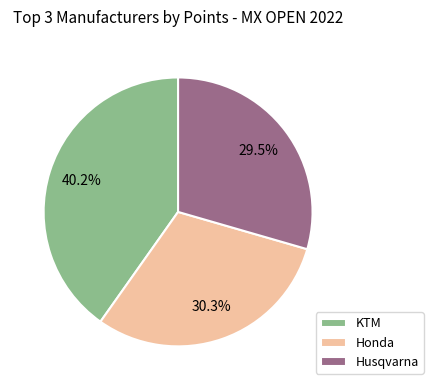

Between KTM and Honda, which is larger?

KTM